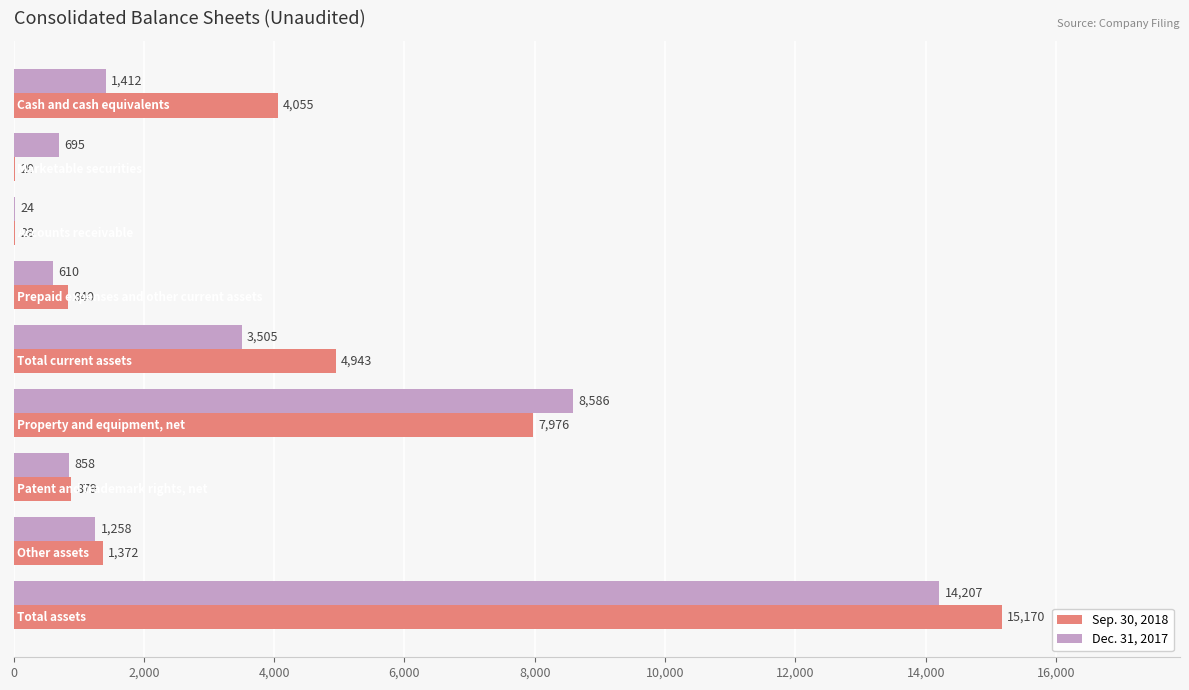

Which series has the largest range (max minus min)?

Sep. 30, 2018